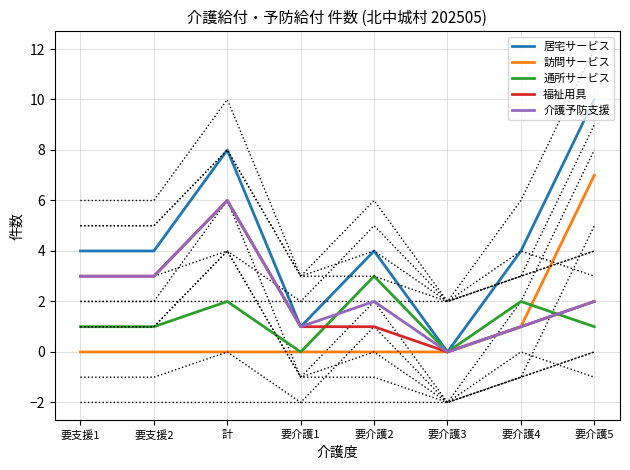

What is the sum of the 居宅サービス values at 要介護5 and 要介護2?

14